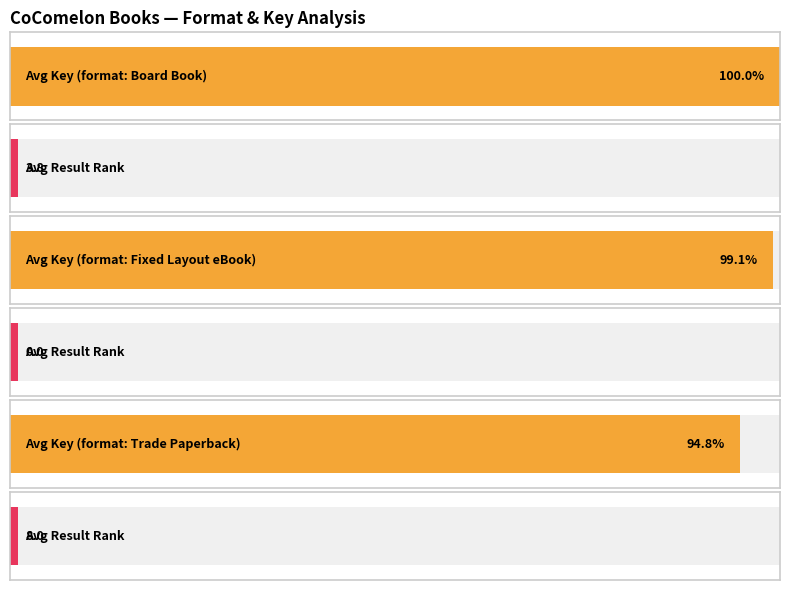

What is the sum of all Result values?

55